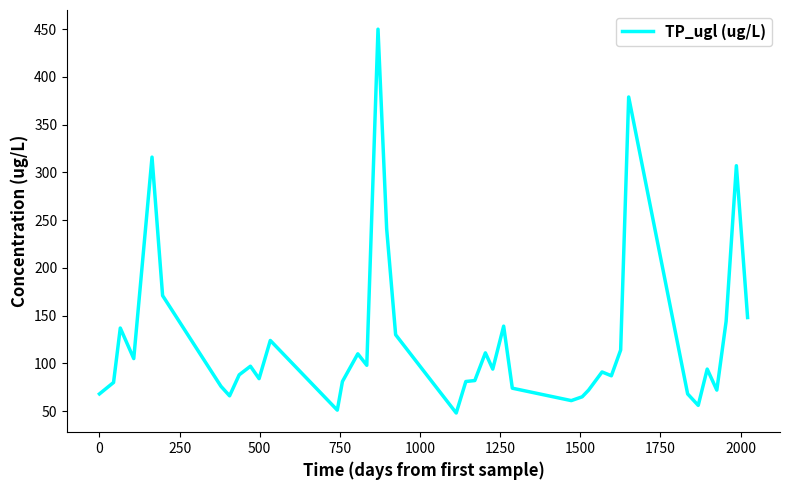

What is the maximum value shown in the chart?

450